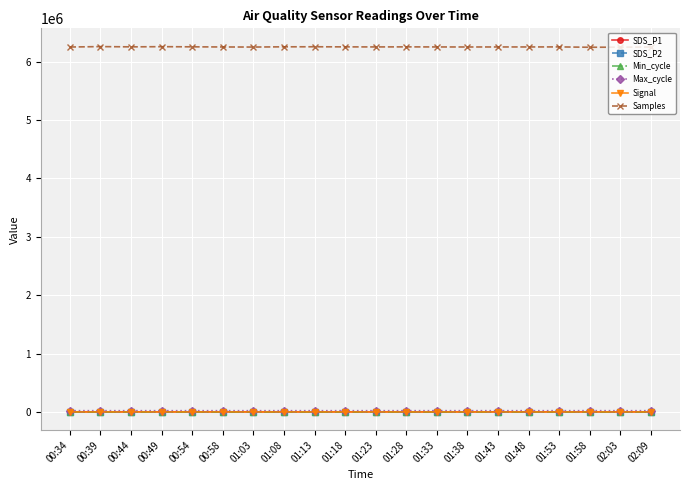

What are all the series names shown in the legend?

SDS_P1, SDS_P2, Min_cycle, Max_cycle, Signal, Samples